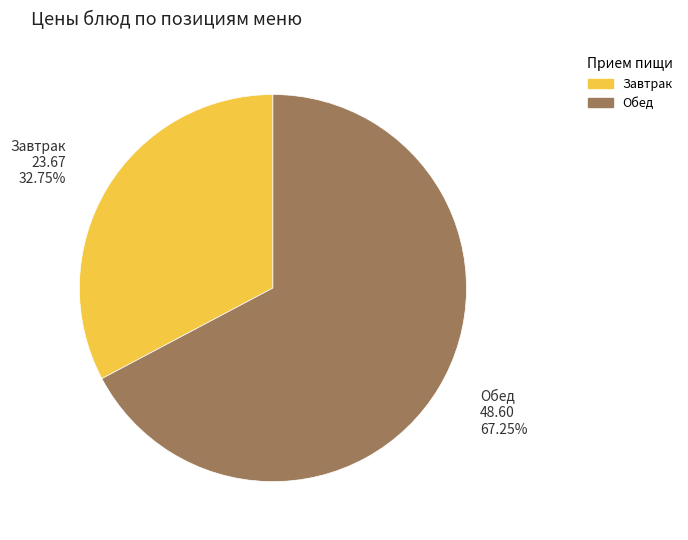

Is there a majority slice in this chart?

Yes